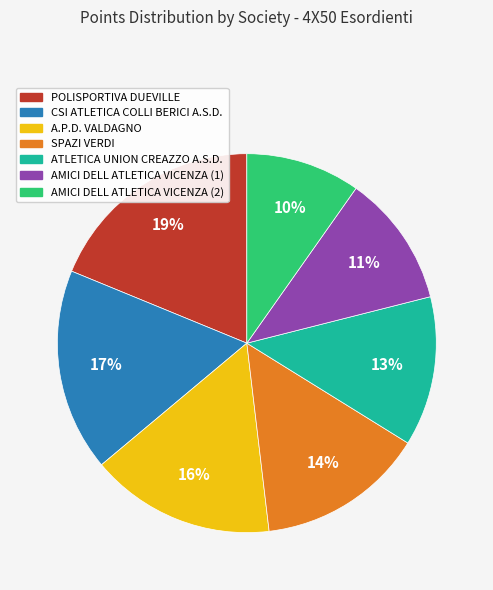

Rank the categories by value from lowest to highest.

AMICI DELL ATLETICA VICENZA (2), AMICI DELL ATLETICA VICENZA (1), ATLETICA UNION CREAZZO A.S.D., SPAZI VERDI, A.P.D. VALDAGNO, CSI ATLETICA COLLI BERICI A.S.D., POLISPORTIVA DUEVILLE